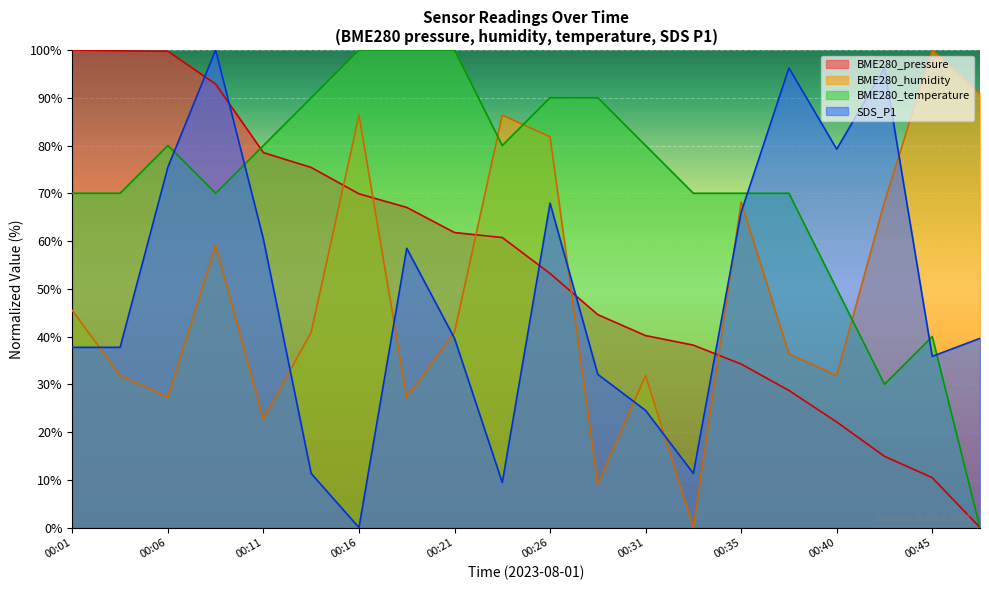

At which category does BME280_humidity reach its first local peak?

00:09